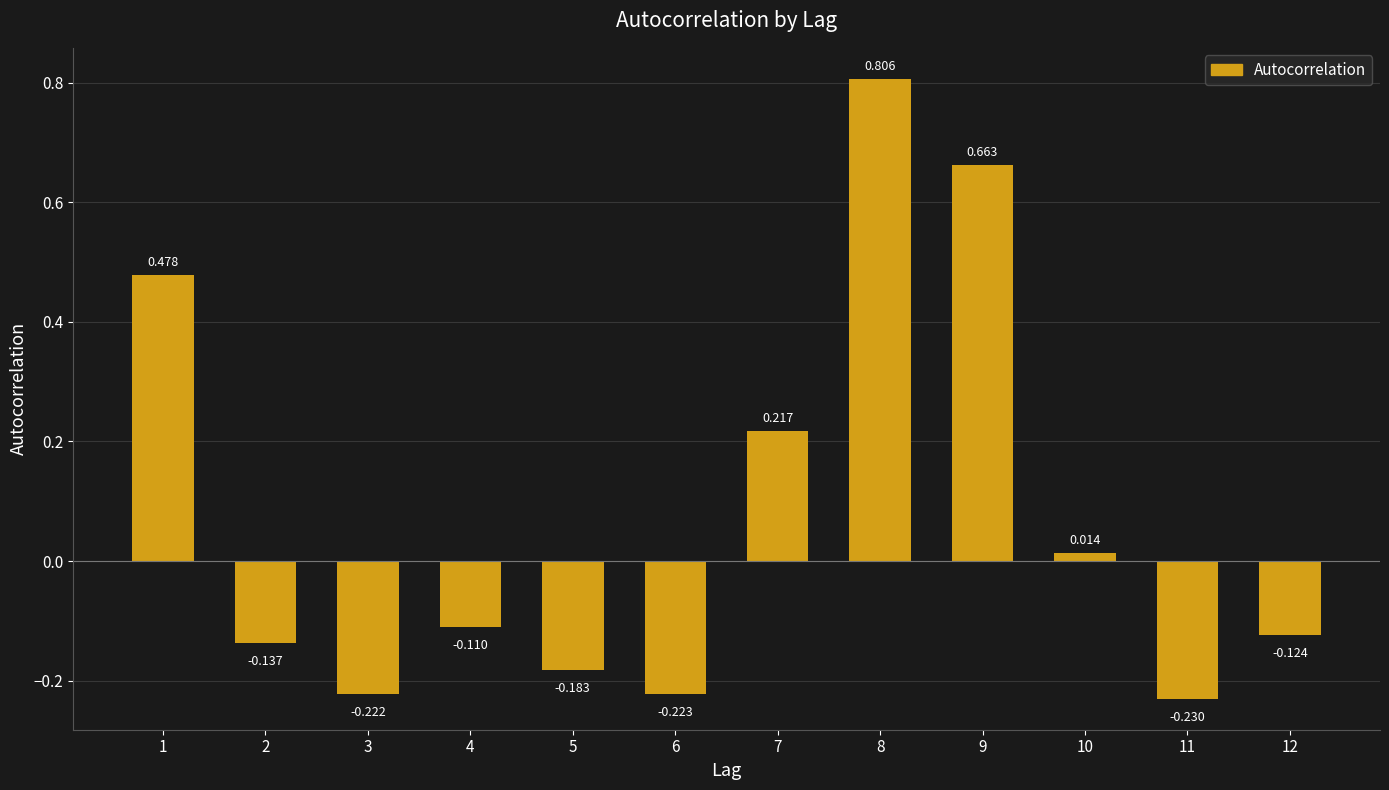

What is the greatest value displayed?

0.8